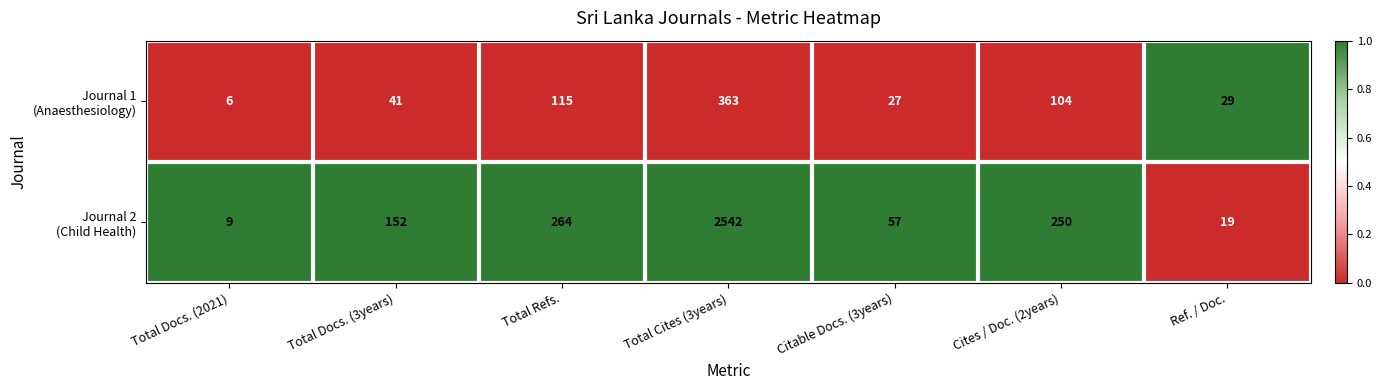

What is the difference between the highest and lowest values at Total Refs.?

149